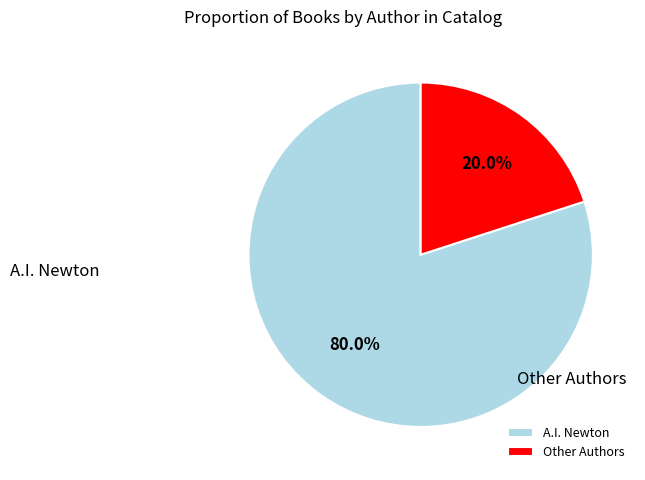

Count the number of slices in the pie.

2